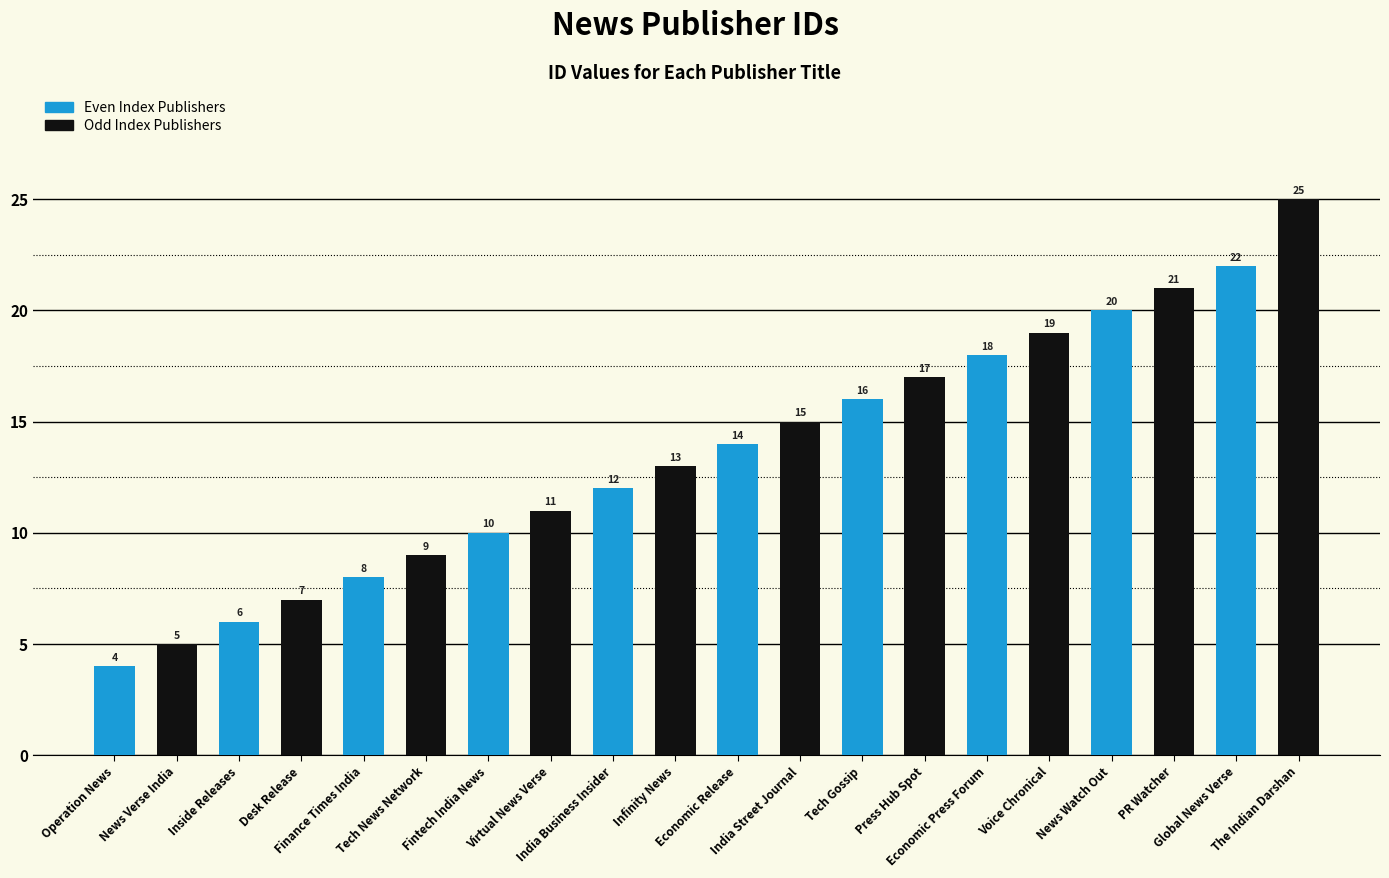

List the labels in order of value, largest first.

The Indian Darshan, Global News Verse, PR Watcher, News Watch Out, Voice Chronical, Economic Press Forum, Press Hub Spot, Tech Gossip, India Street Journal, Economic Release, Infinity News, India Business Insider, Virtual News Verse, Fintech India News, Tech News Network, Finance Times India, Desk Release, Inside Releases, News Verse India, Operation News